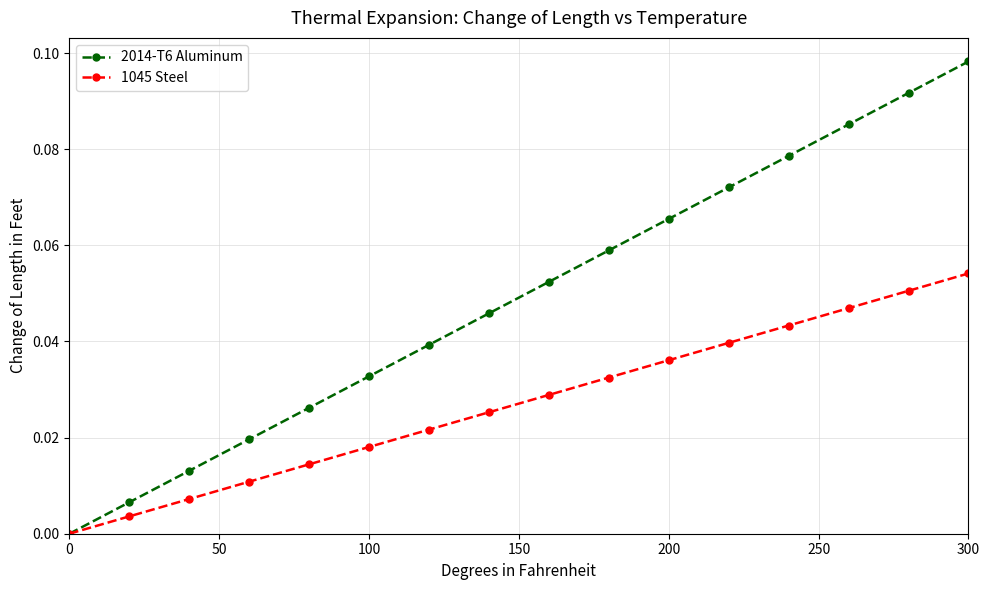

True or false: 1045 Steel has more than 2 interior local peaks.

False